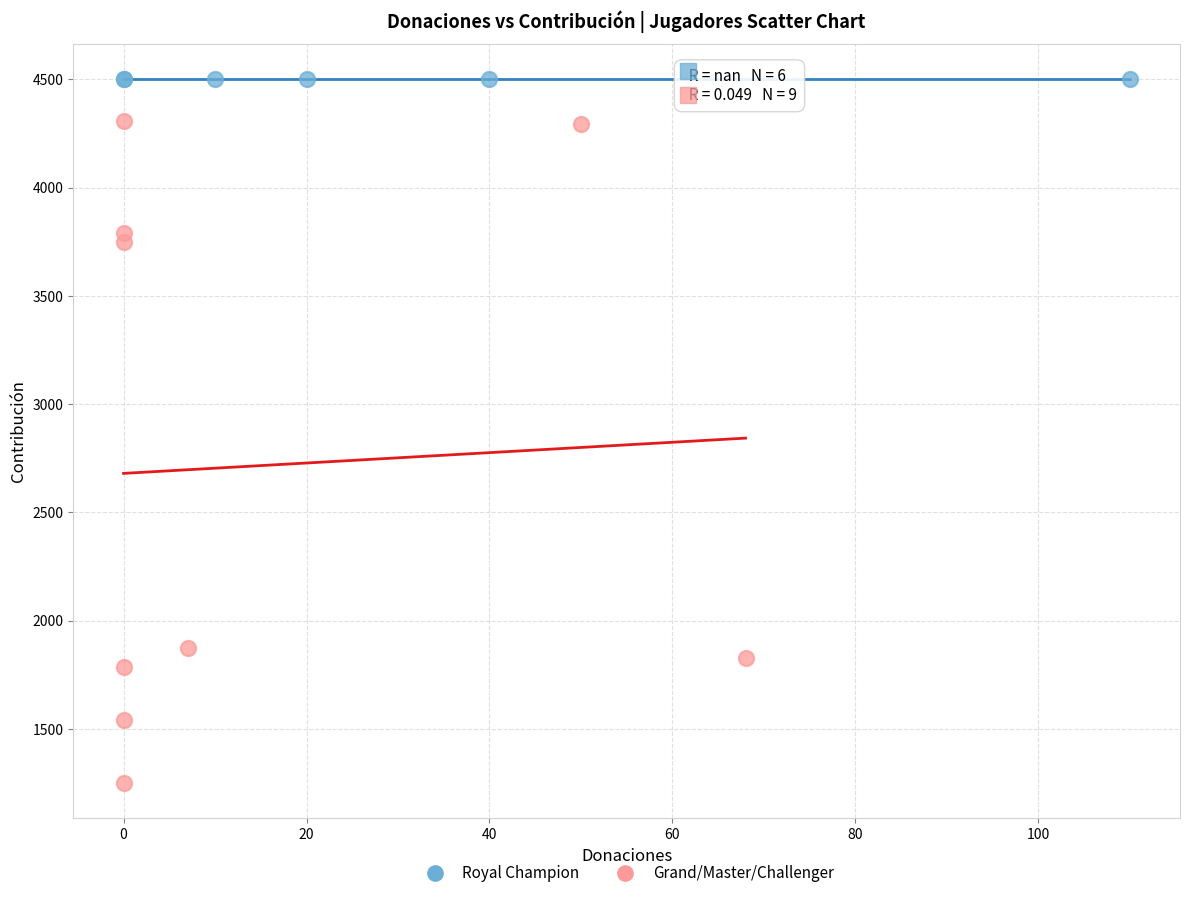

Which series contains the lowest Y value?

Grand/Master/Challenger